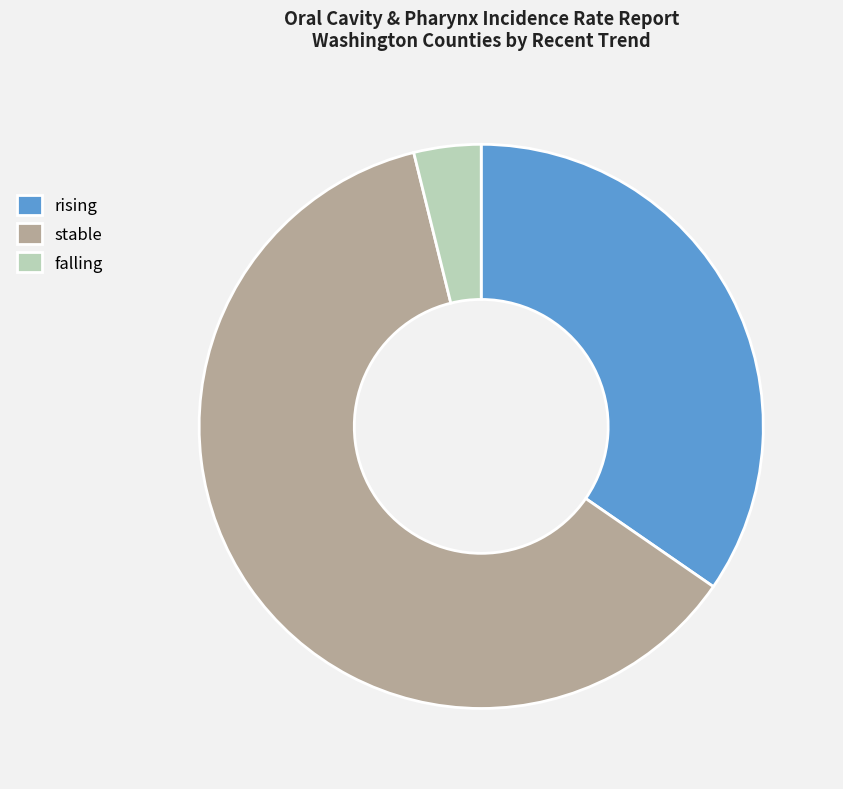

Do rising and stable together represent more than half of the pie?

Yes